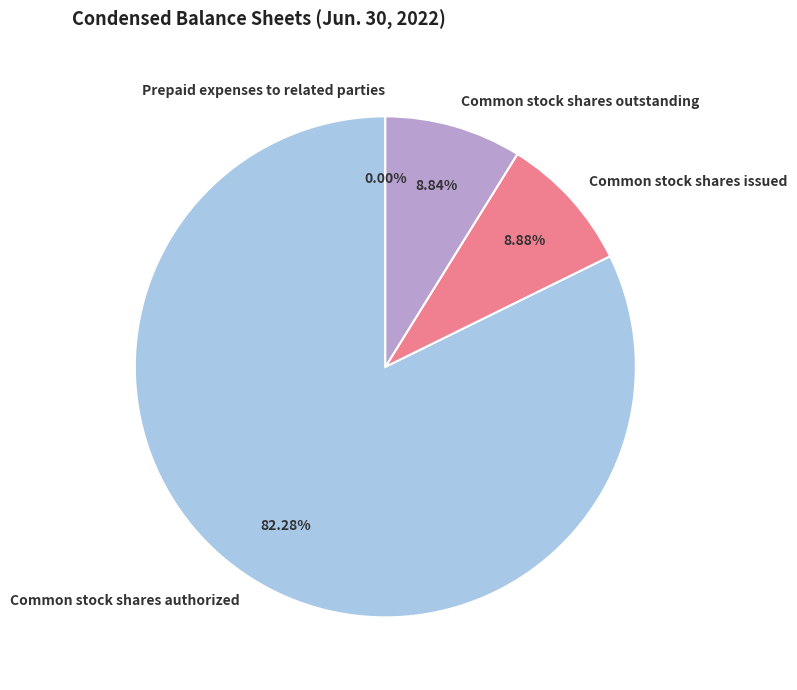

Does Common stock shares issued account for over 50% of the chart?

No